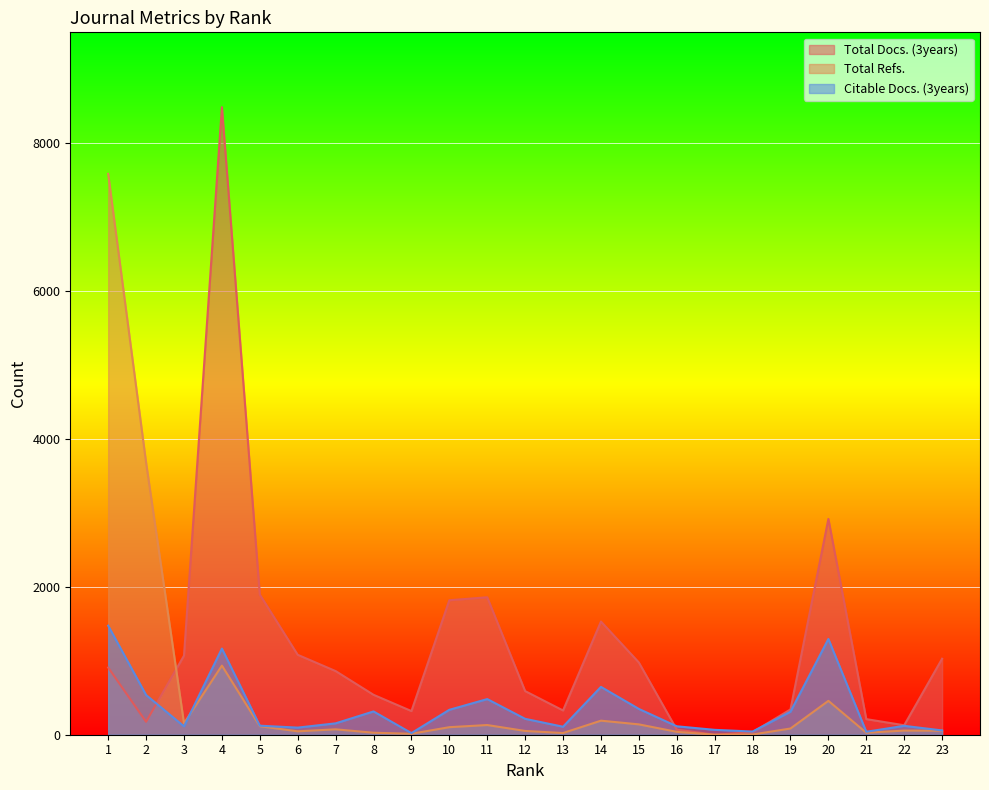

How many intersections are there between Total Docs. (3years) and Citable Docs. (3years)?

3